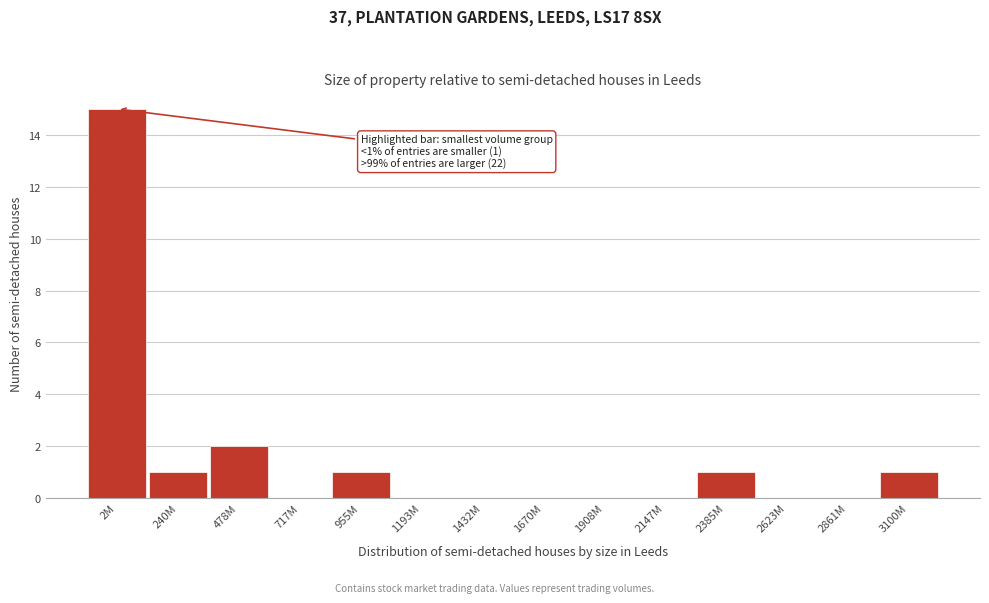

Reading left to right, list all the values displayed in this chart.

2M=15	240M=1	478M=2	717M=0	955M=1	1193M=0	1432M=0	1670M=0	1908M=0	2147M=0	2385M=1	2623M=0	2861M=0	3100M=1